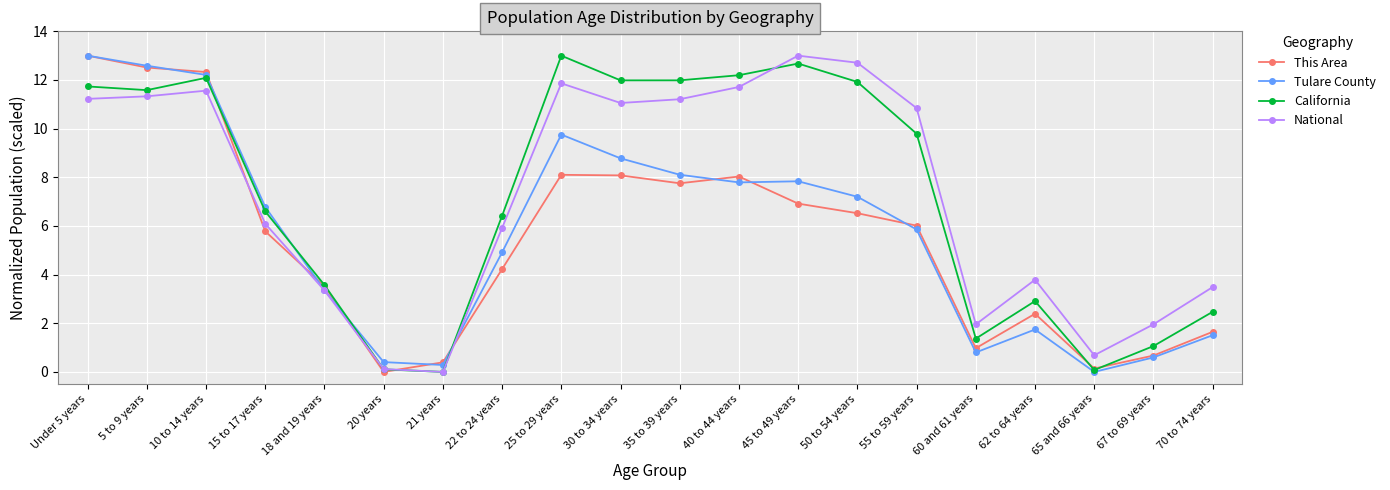

At how many categories does at least one series exceed 7?

10